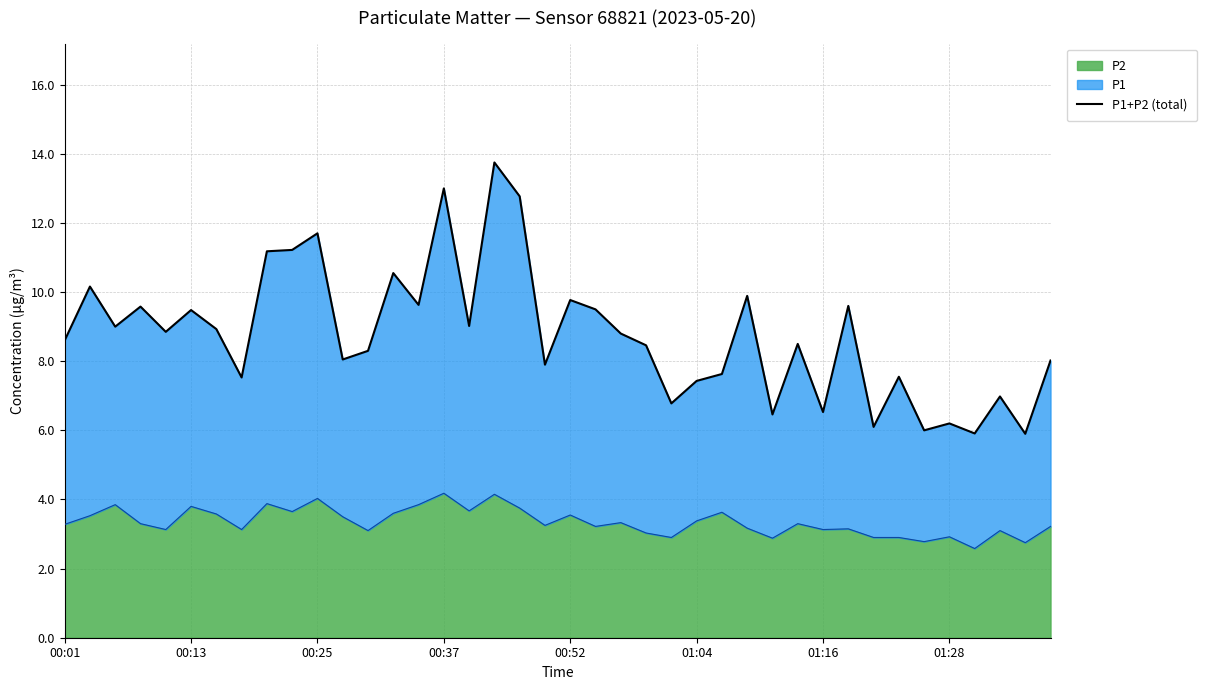

What is the maximum value for P2?

4.2